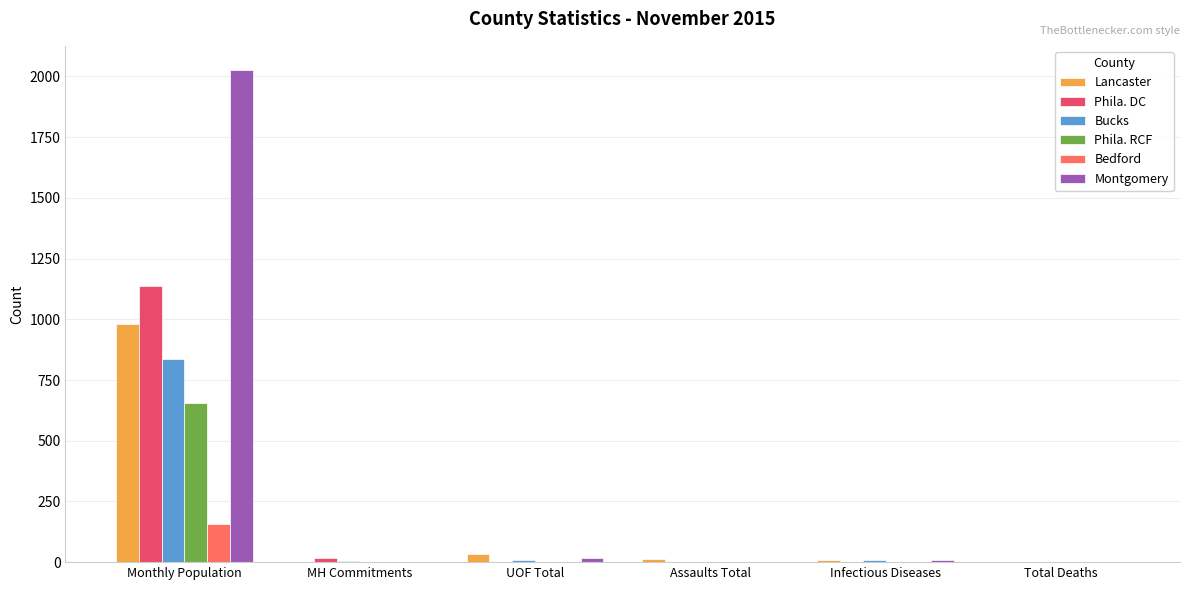

True or false: Lancaster has a value of 0 at MH Commitments.

True